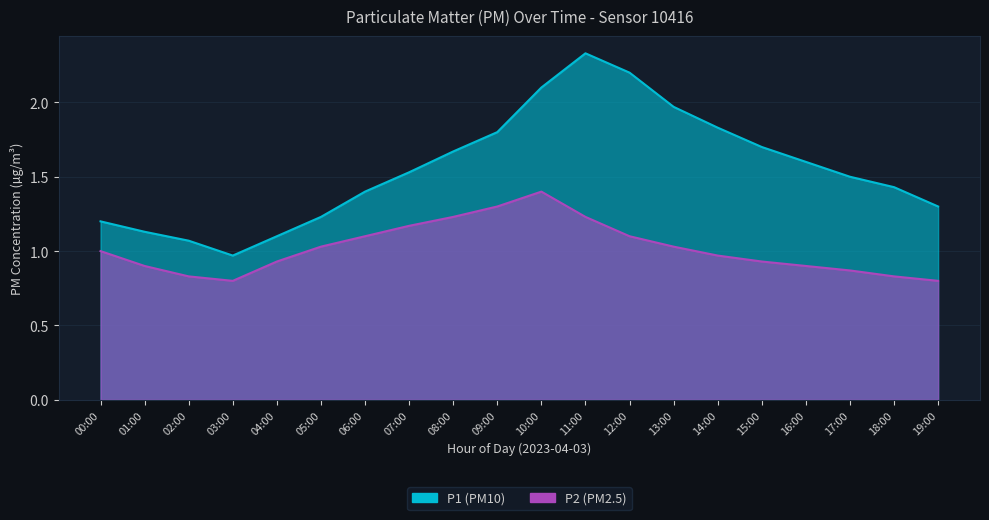

Which series changed the most between 00:00 and 11:00?

P1